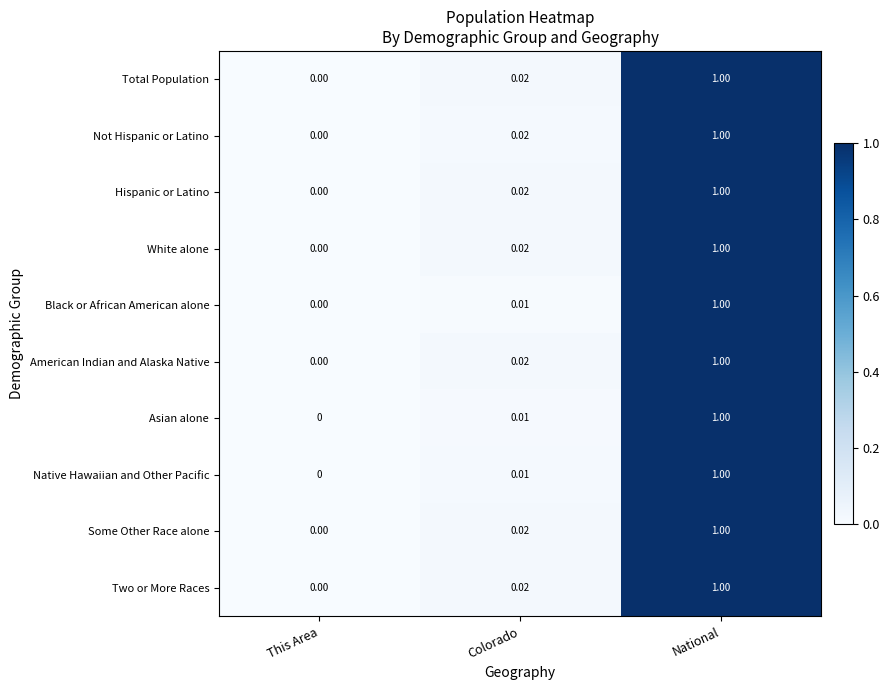

At which category does the chart reach its minimum across all series?

This Area